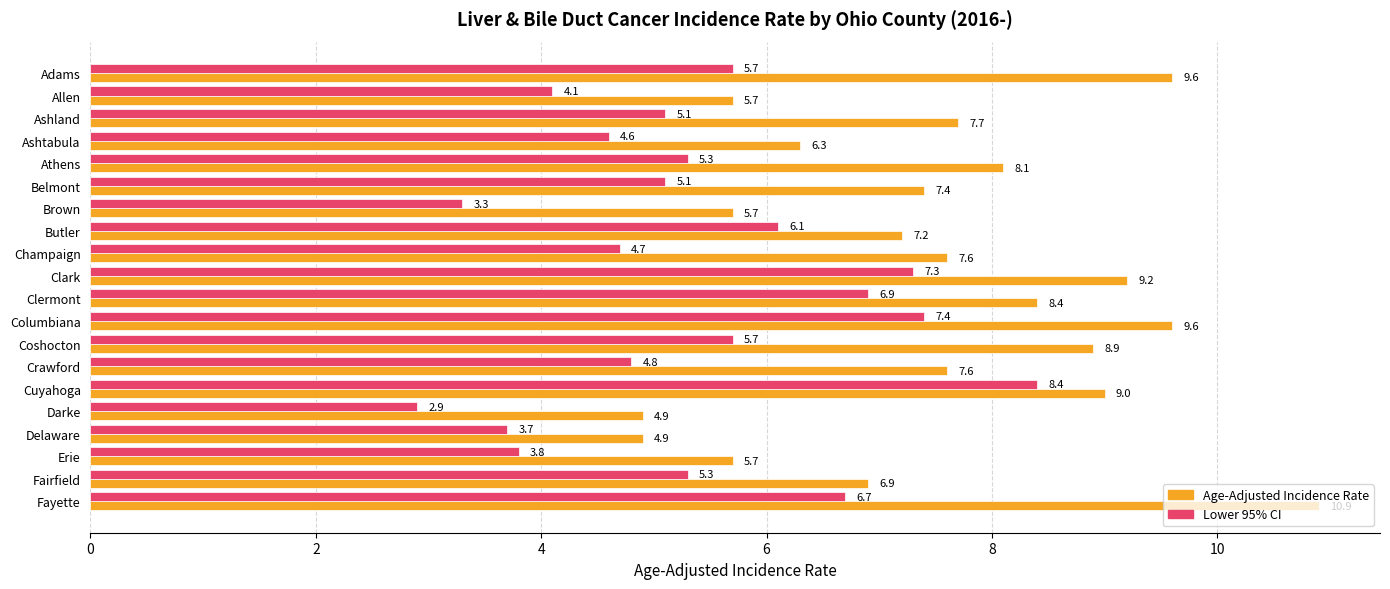

What is the average value of the Lower 95% CI series?

5.3